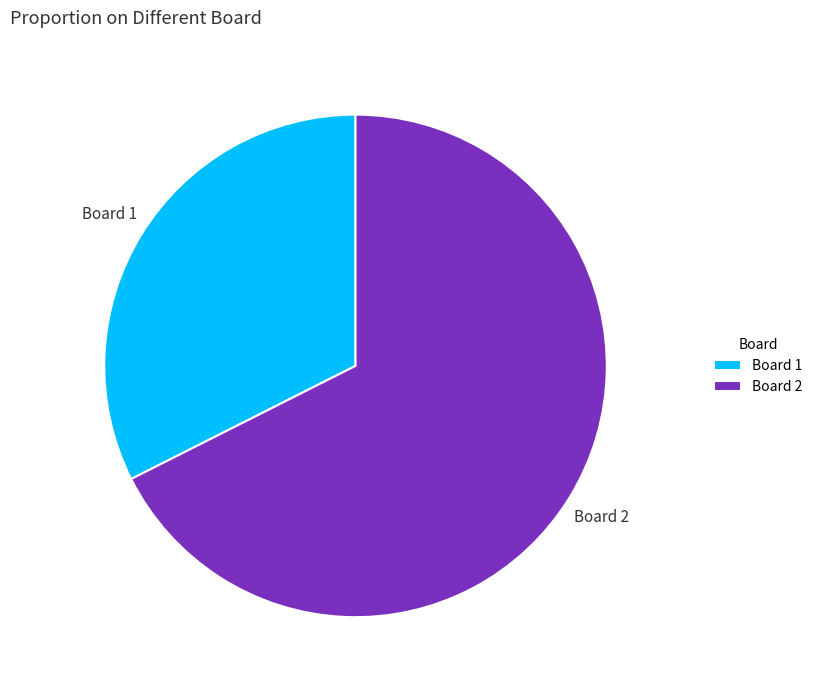

Which category accounts for the majority?

Board 2